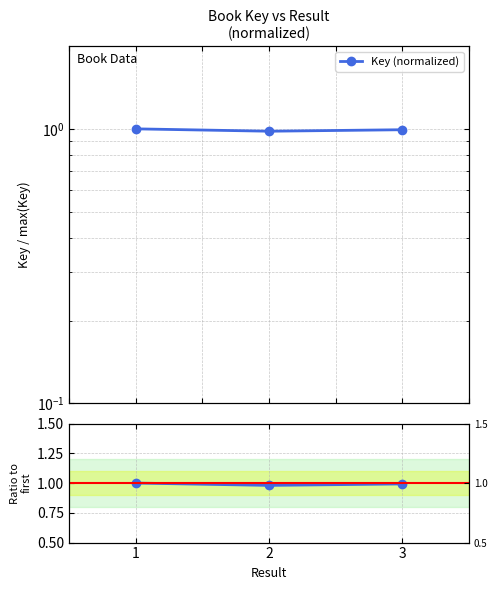

At which category does the chart reach its peak across all series?

1